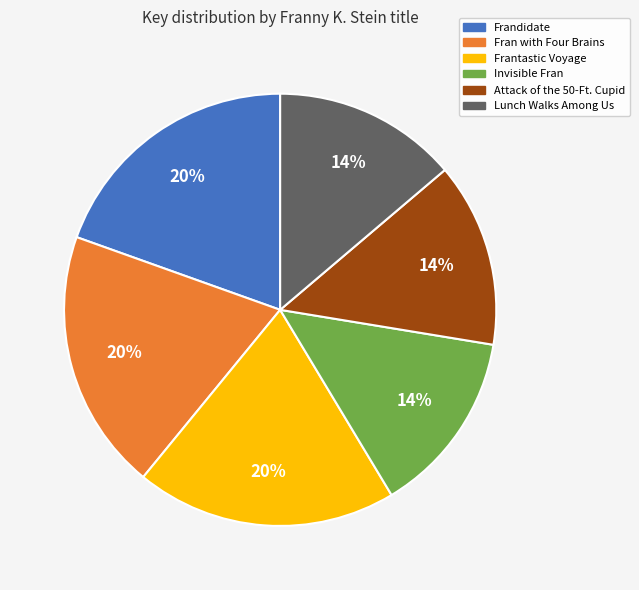

What percentage is the Lunch Walks Among Us slice, to the nearest percent?

14%